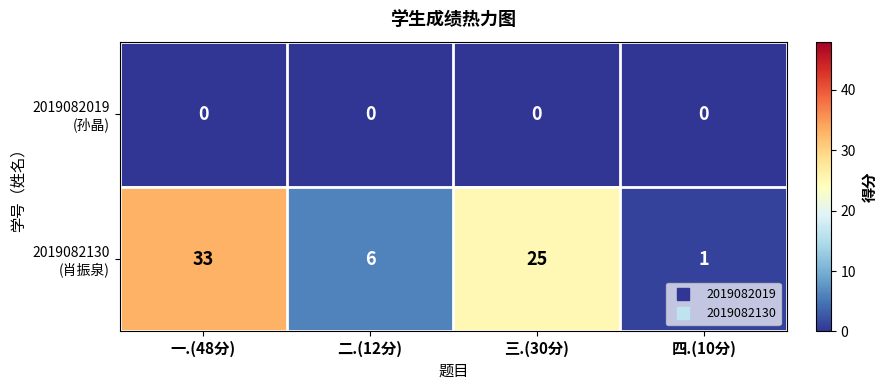

What is the spread (max minus min) of values at 一.(48分)?

33